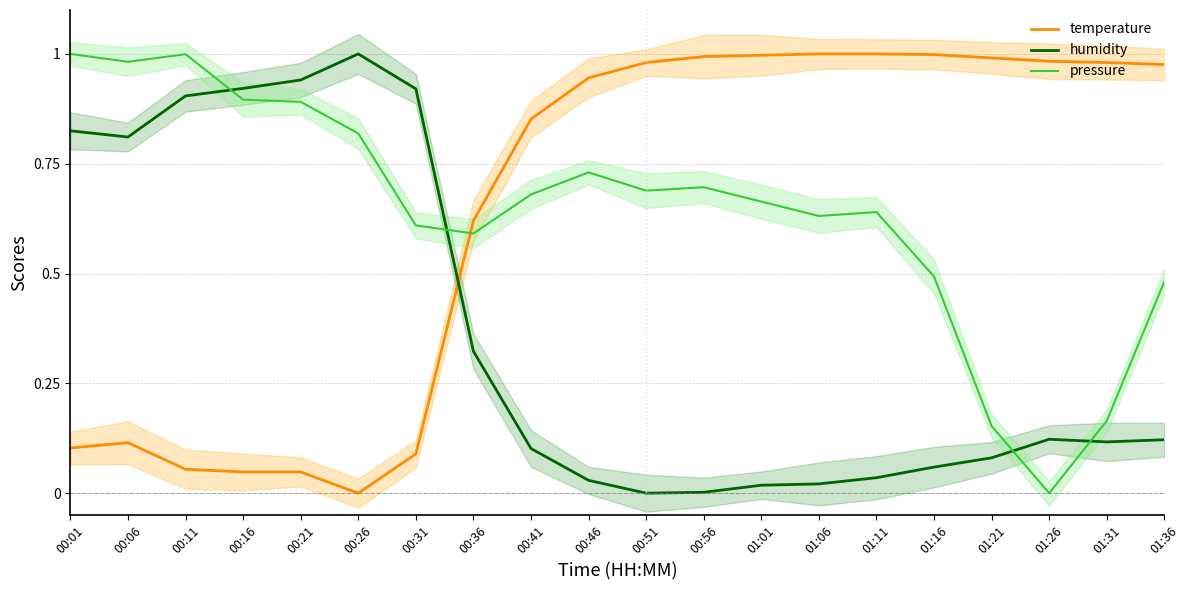

The pressure series shows 0.2 at 01:21. True or false?

False